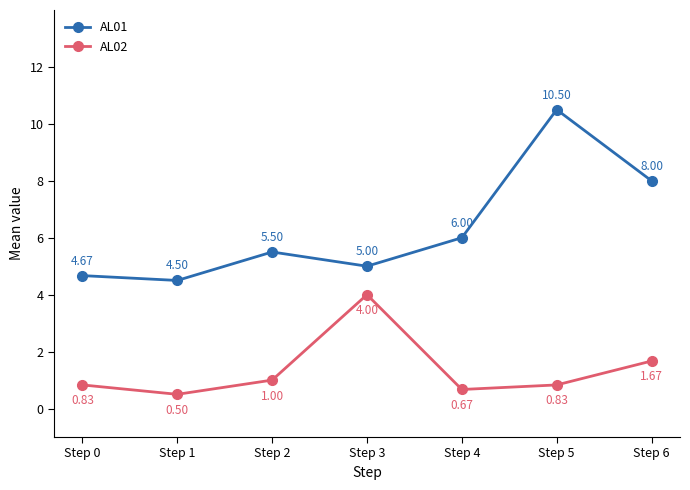

What is the sum of the AL02 values at Step 1 and Step 0?

1.3